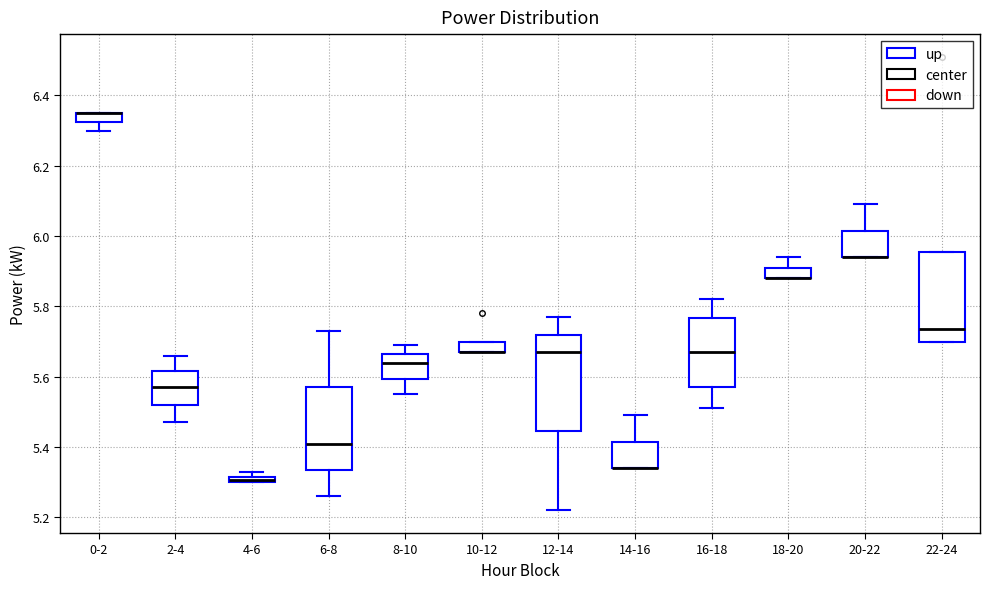

Where is the upper edge of the box for 2-4 on the y-axis? The values are not printed on the chart, so give them approximately, as read against the axis.

5.62